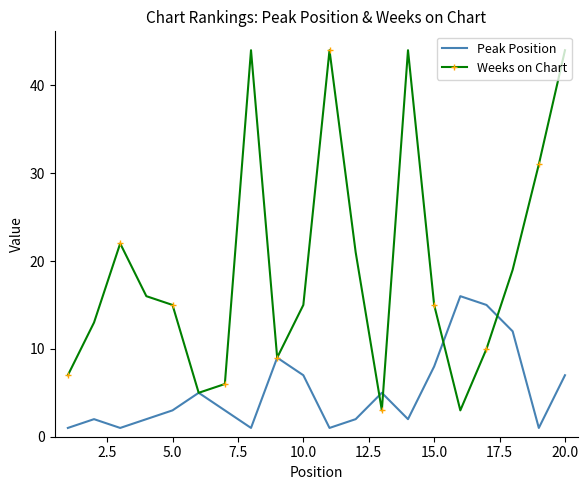

Which series has the widest spread of values?

Weeks on Chart